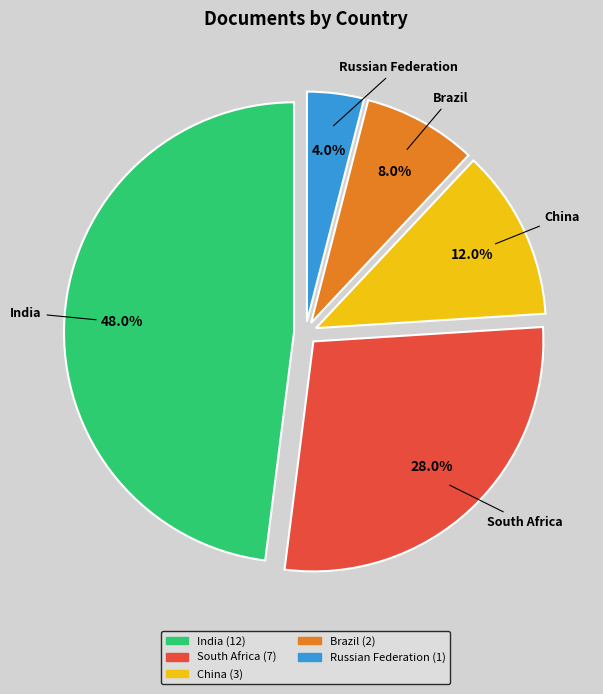

Does China account for over 50% of the chart?

No